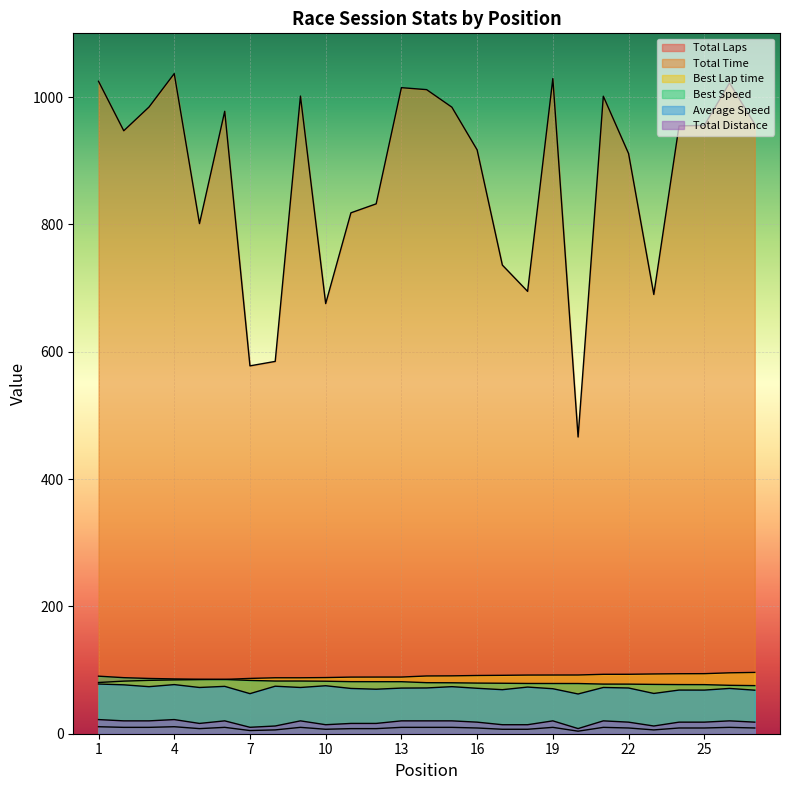

How many lines are shown in the chart?

6